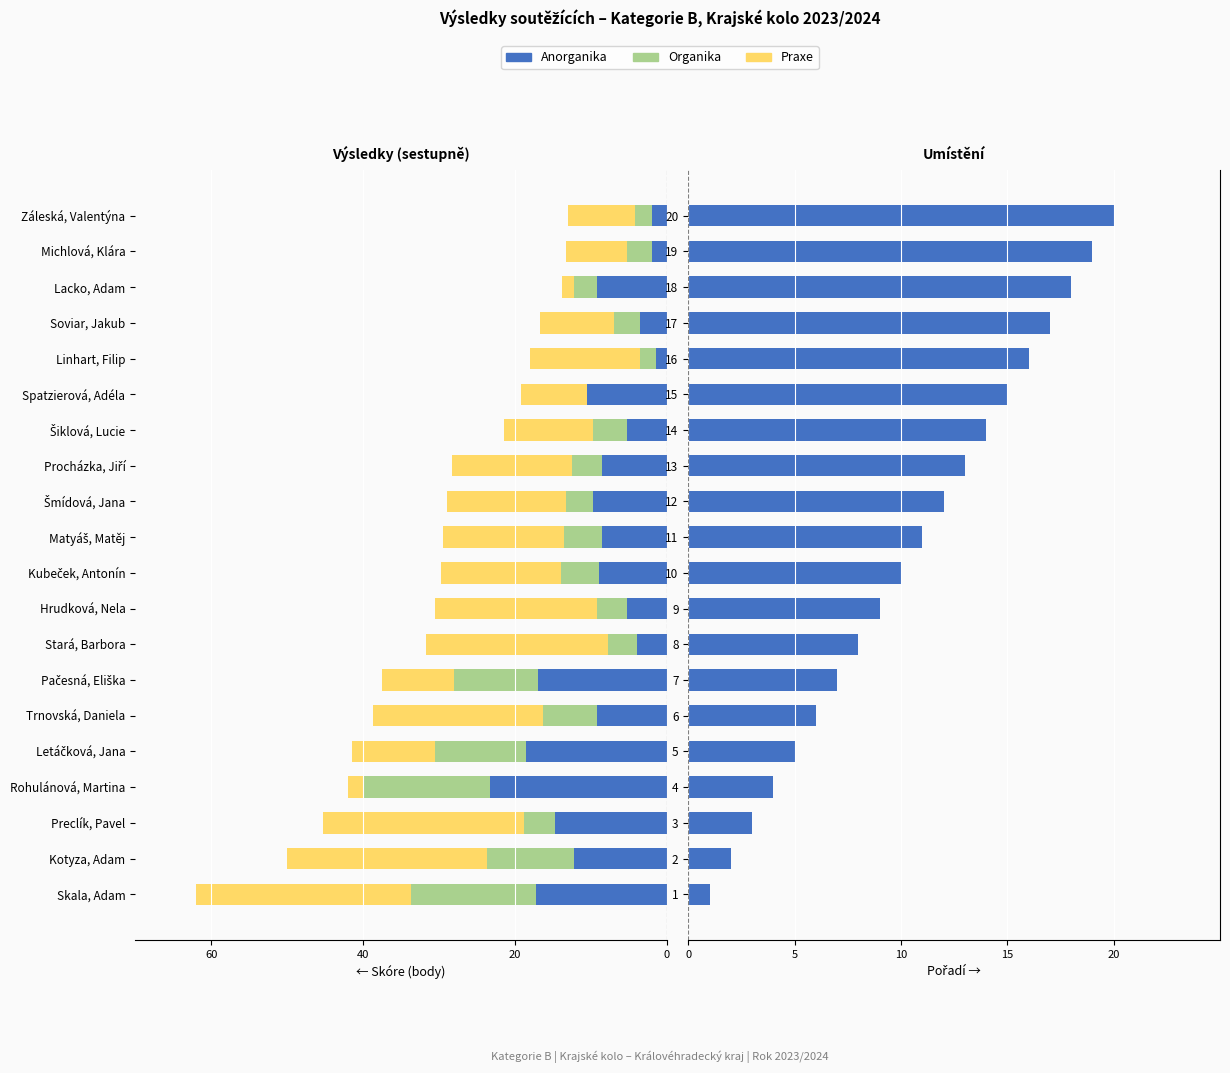

How many groups of bars are there?

20